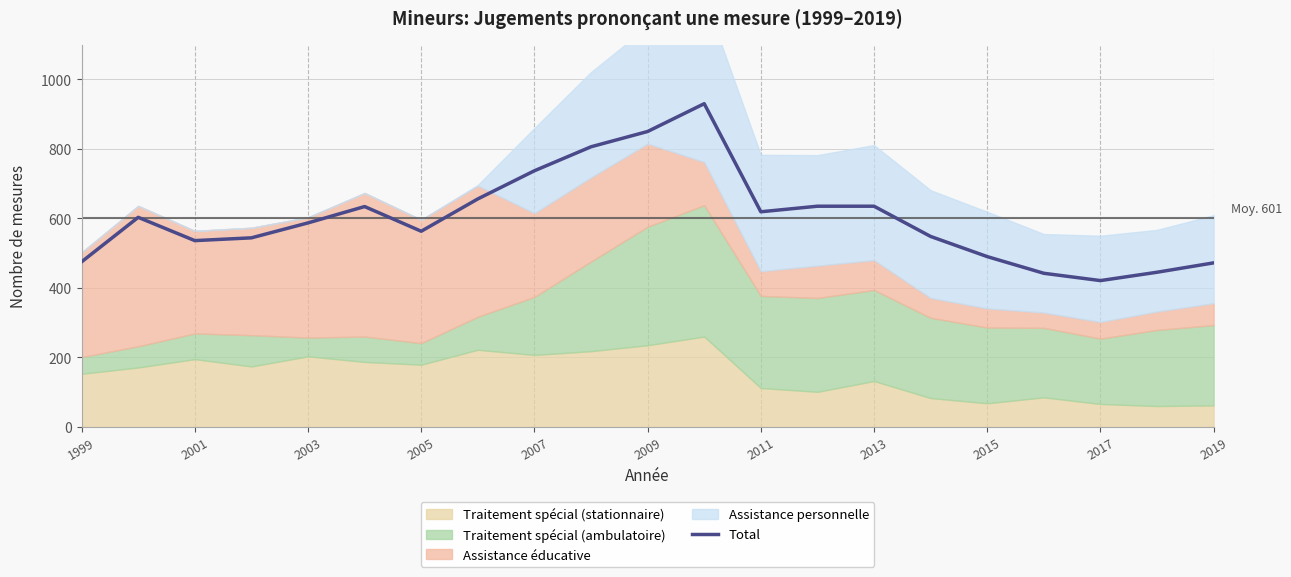

True or false: the data has more than 0 interior local peaks.

True